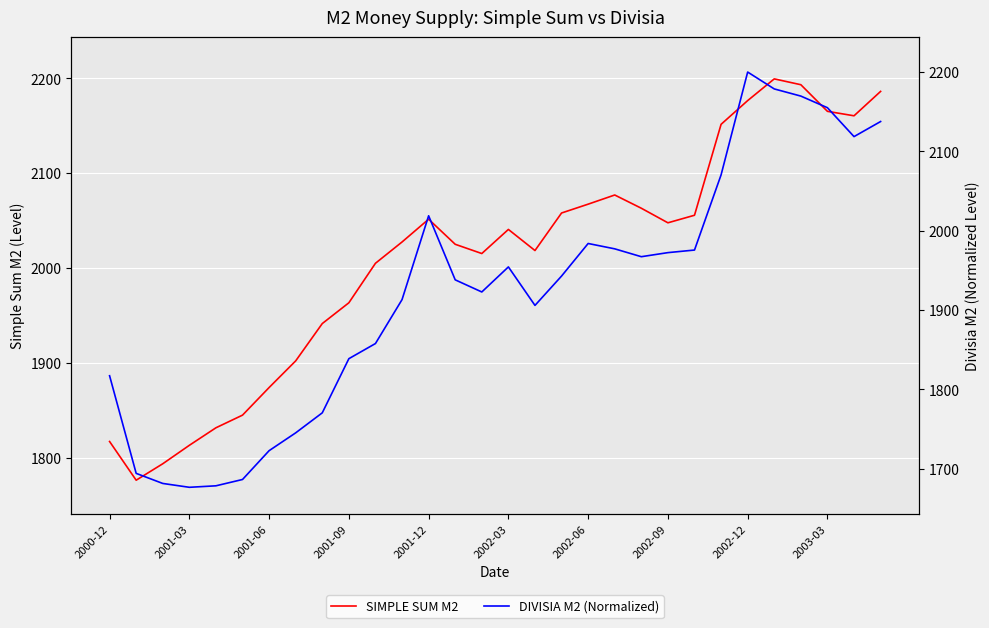

True or false: SIMPLE SUM M2 and DIVISIA M2 (Normalized) cross at least once.

True